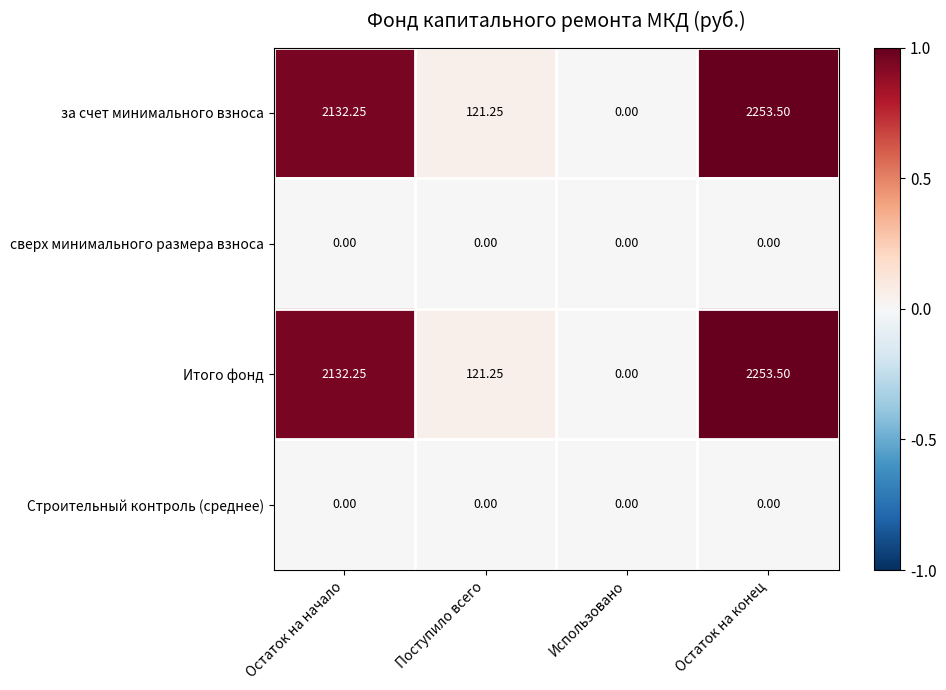

At which category does the chart reach its peak across all series?

Остаток на конец